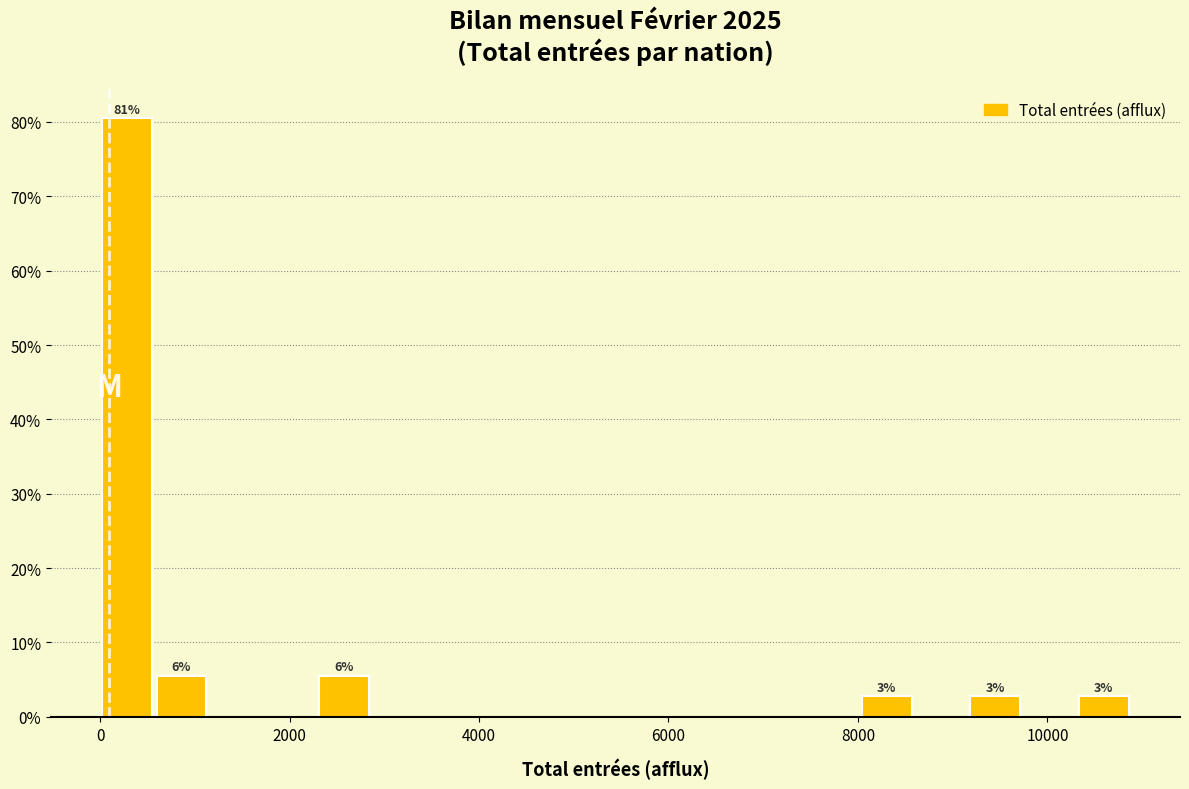

Around what value on the x-axis is the tallest bar? Give the approximate position of its centre, as read against the axis.

200